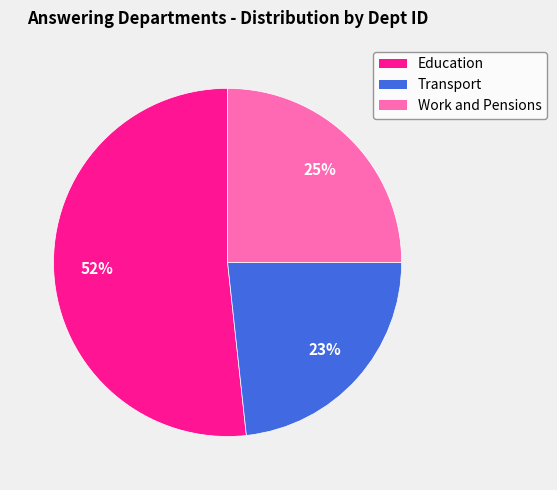

Do Education and Transport together represent more than half of the pie?

Yes